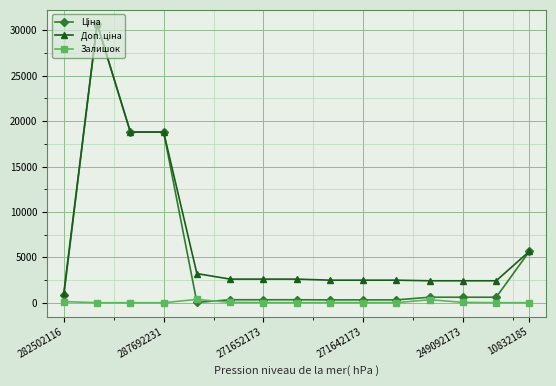

How many lines are shown in the chart?

3